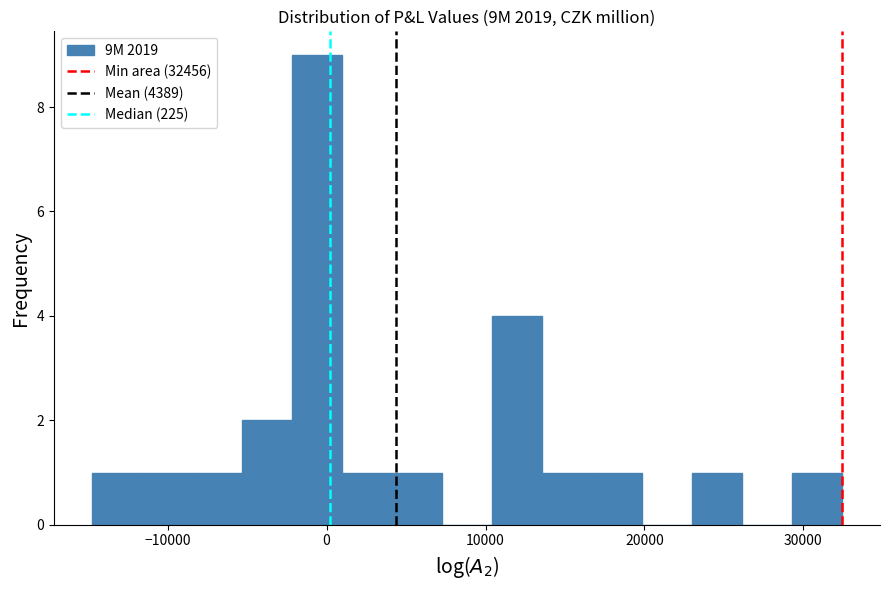

Around what value on the x-axis is the tallest bar? Give the approximate position of its centre, as read against the axis.

-1000